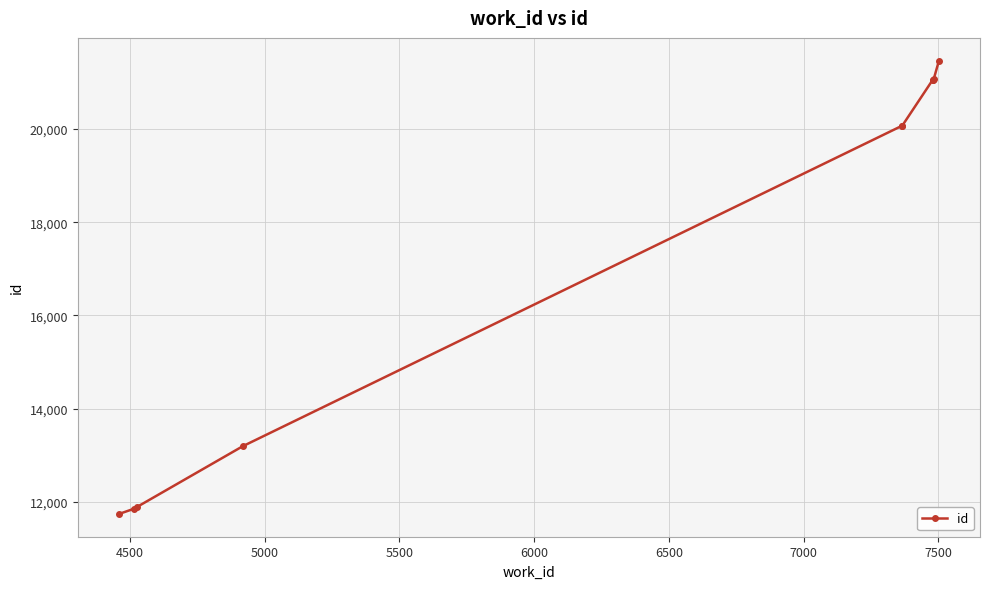

What is the maximum value shown in the chart?

21467